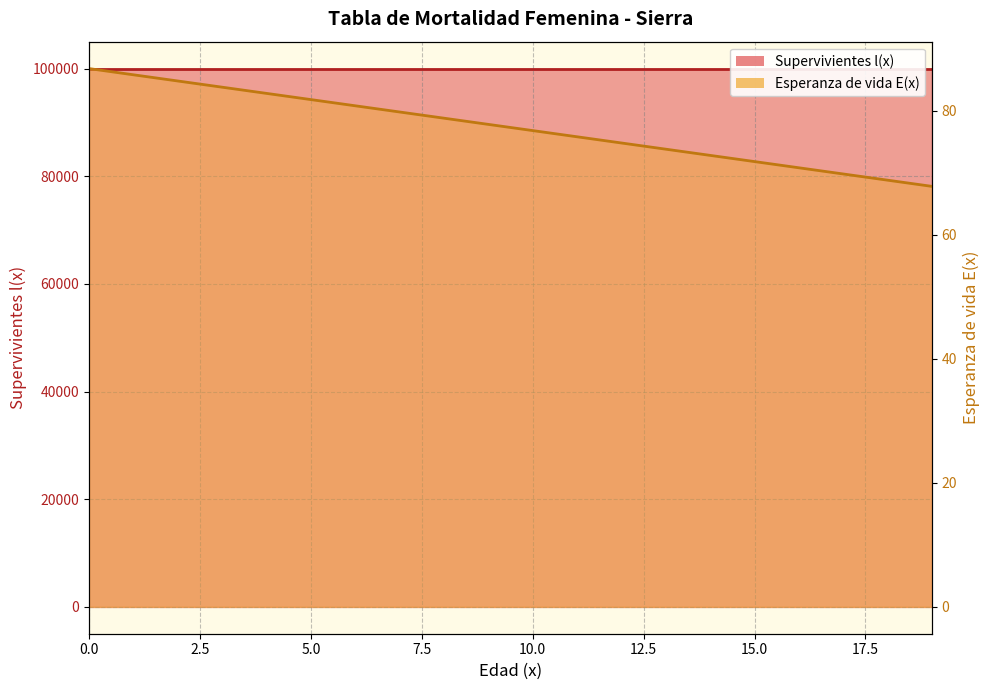

Rank the categories by value from lowest to highest.

19, 18, 17, 16, 15, 14, 13, 12, 11, 10, 9, 8, 7, 6, 5, 4, 3, 2, 1, 0